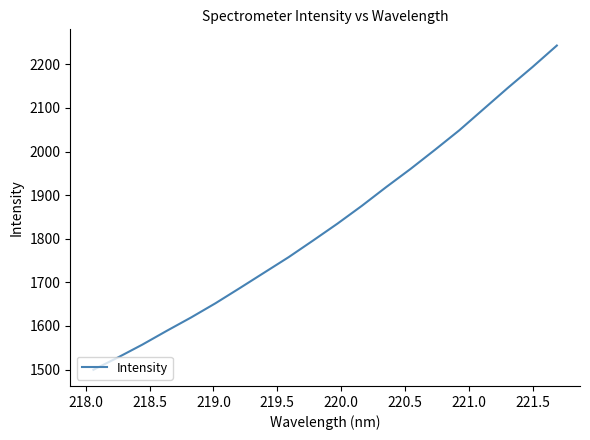

What is the minimum value shown in the chart?

1499.7